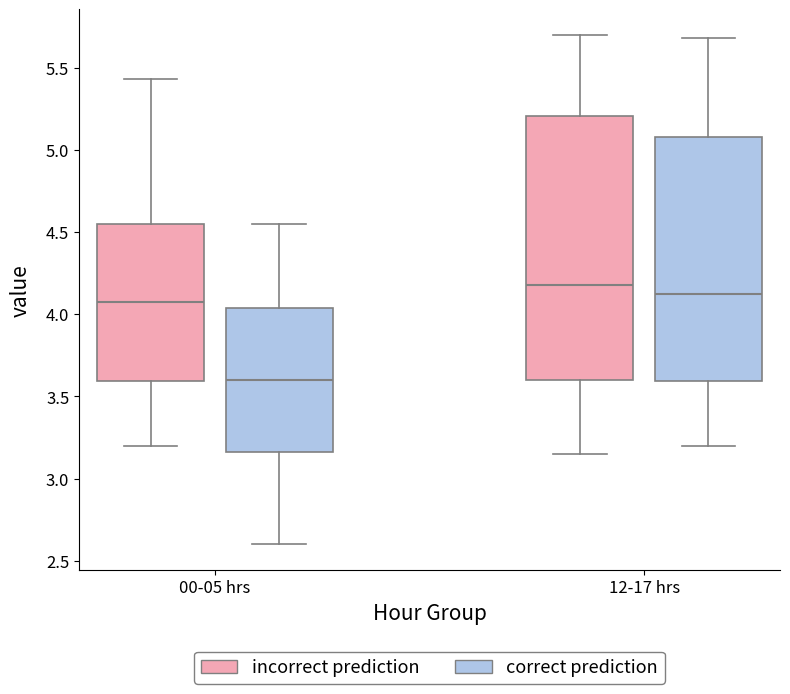

Reading left to right, transcribe this box plot: for each box, give where its median line is, the range the box spans, and where its two whiskers end, as read against the y-axis. The values are not printed on the chart, so give them approximately, as read against the axis.

00-05 hrs (incorrect prediction): median 4.10, box 3.60 to 4.55, whiskers 3.20 to 5.45
00-05 hrs (correct prediction): median 3.60, box 3.15 to 4.05, whiskers 2.60 to 4.55
12-17 hrs (incorrect prediction): median 4.20, box 3.60 to 5.20, whiskers 3.15 to 5.70
12-17 hrs (correct prediction): median 4.15, box 3.60 to 5.10, whiskers 3.20 to 5.70